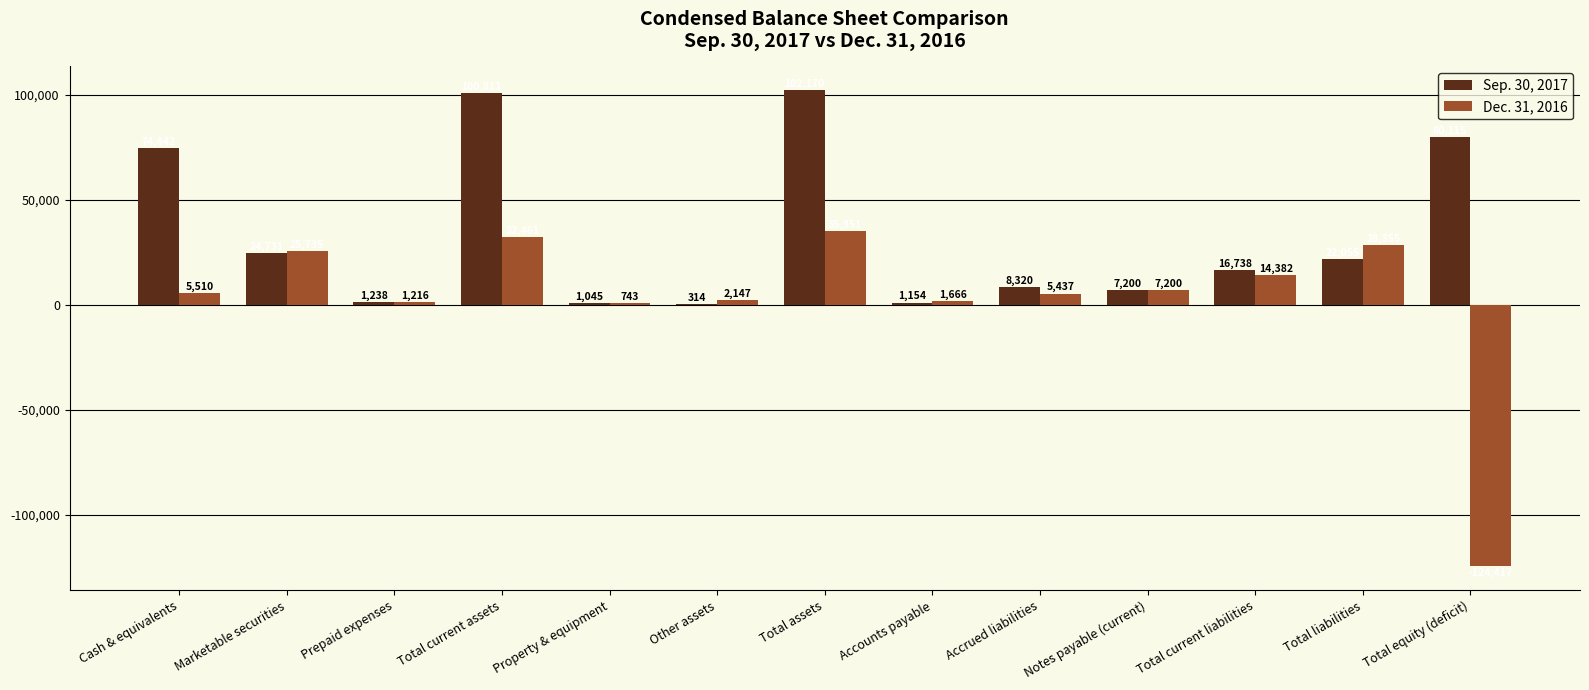

What is the spread (max minus min) of values at Accounts payable?

512